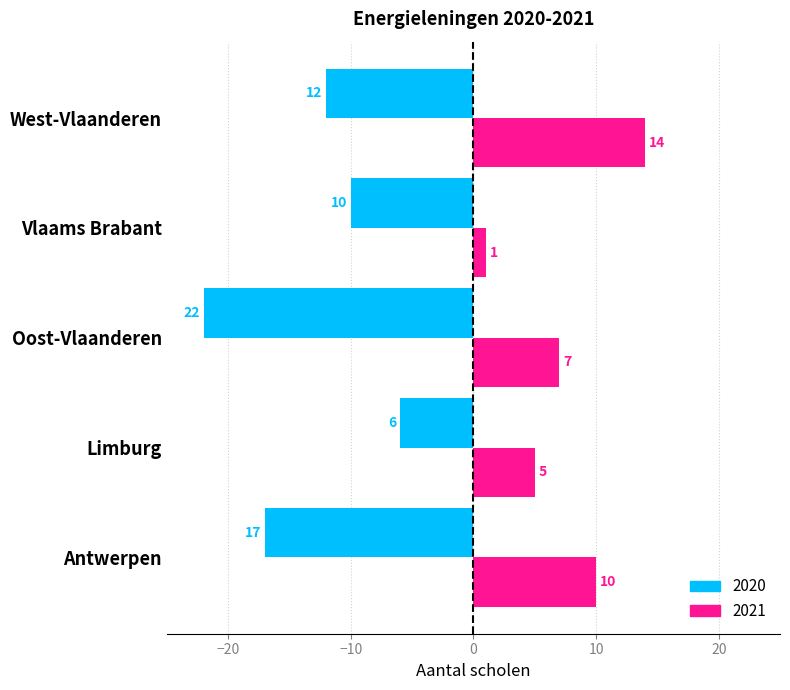

What is the sum of the 2020 values at West-Vlaanderen and Oost-Vlaanderen?

-34